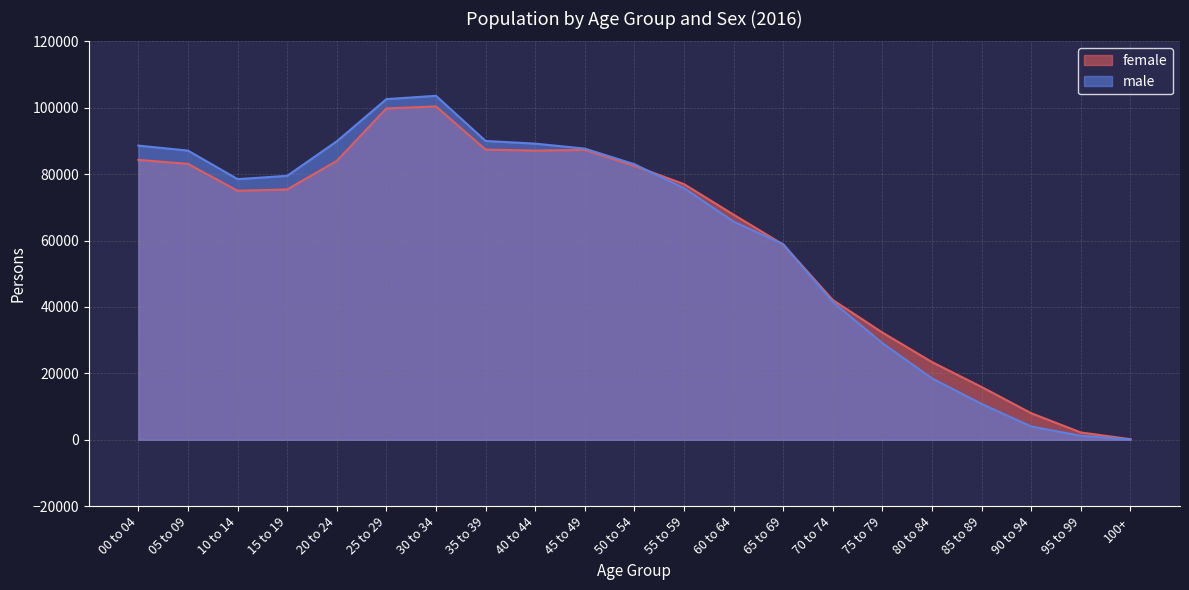

The value of female at 75 to 79 is 57483. True or false?

False